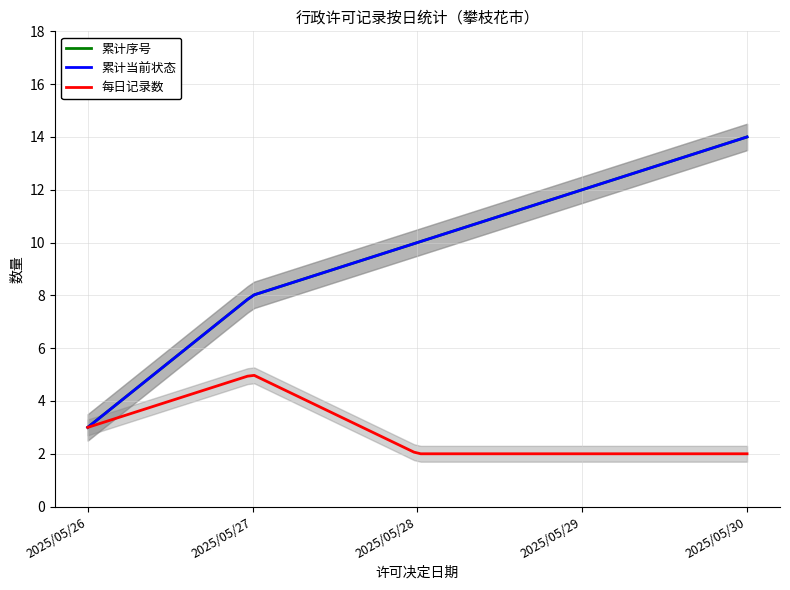

How many lines are shown in the chart?

2